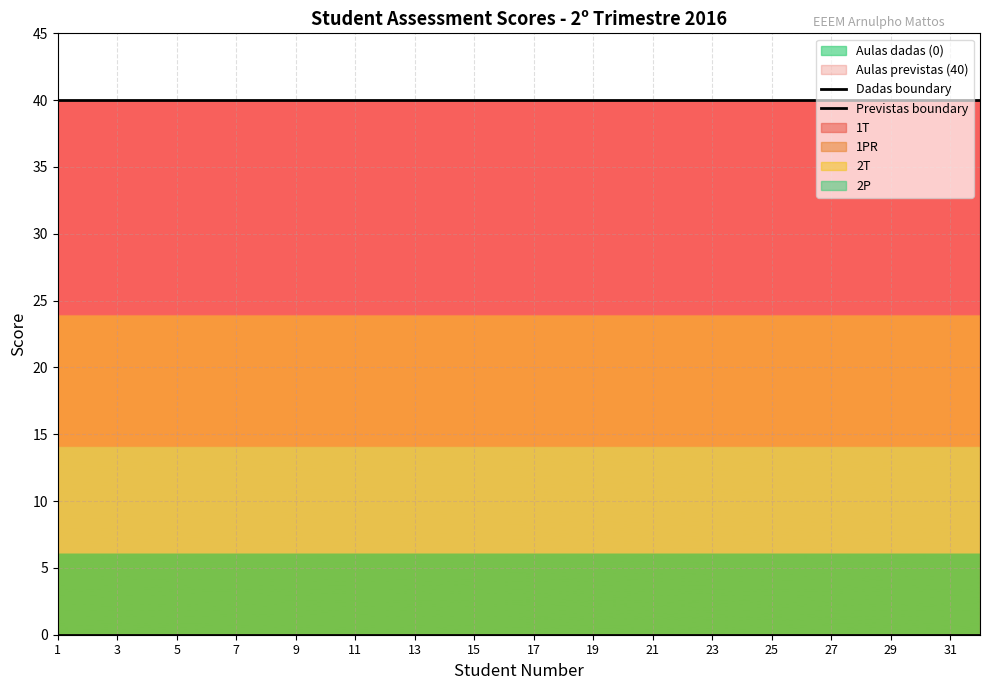

Which category has the lowest value across all series?

1